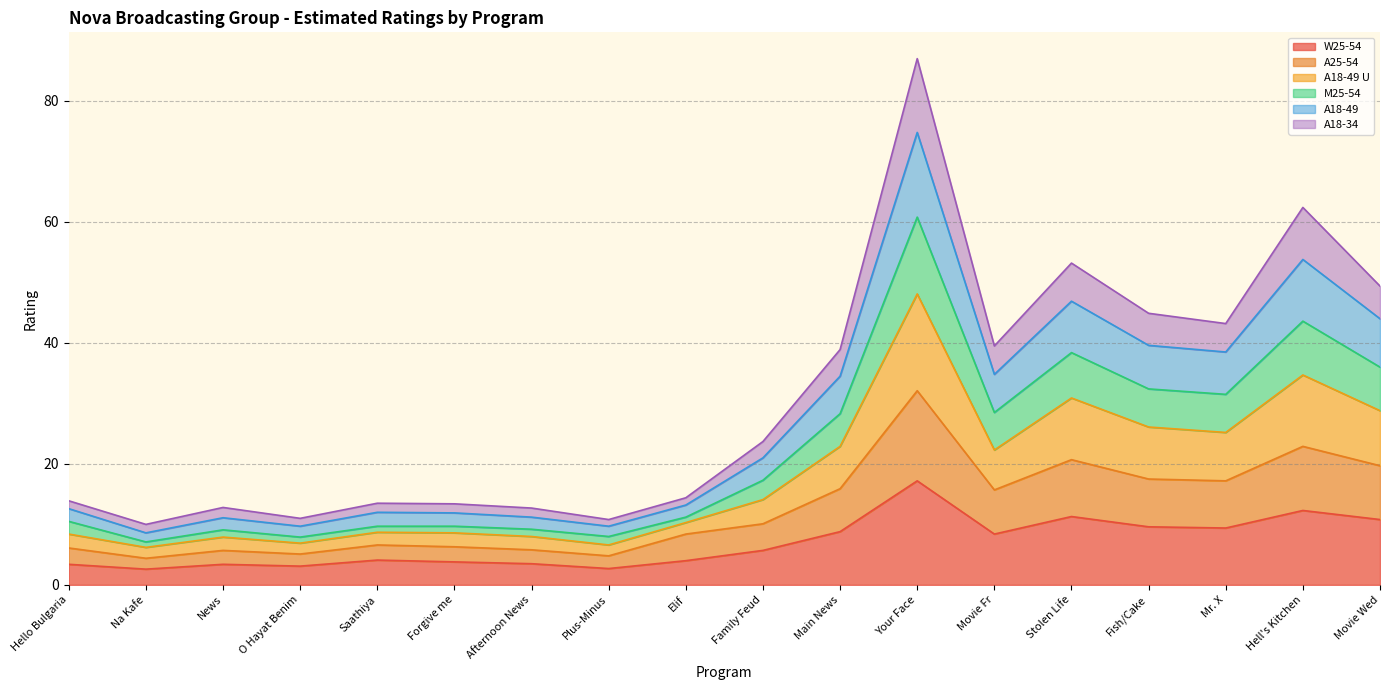

Which series has the largest range (max minus min)?

A18-49 U